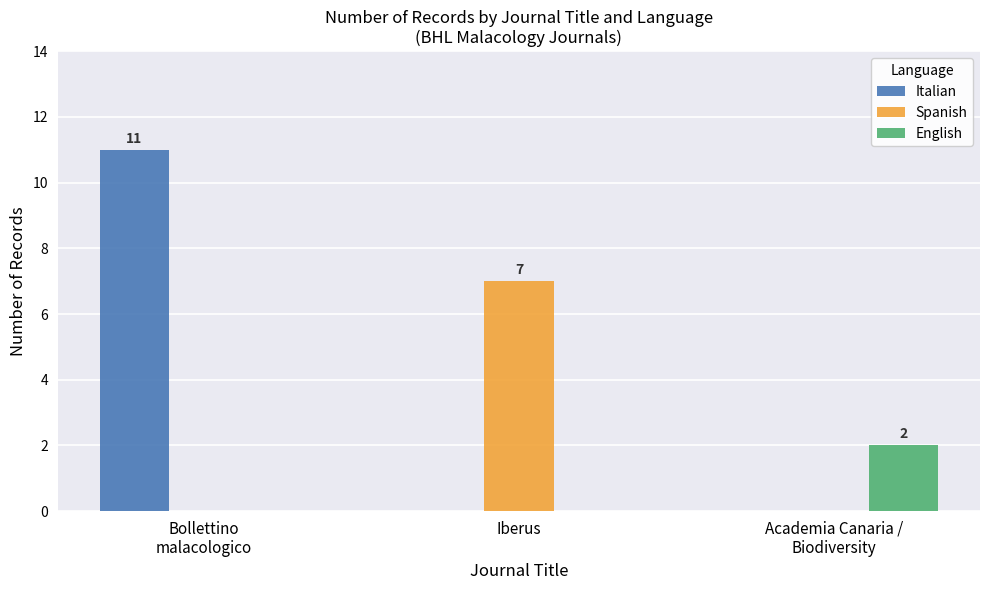

What is the approximate value of Spanish at Iberus?

7